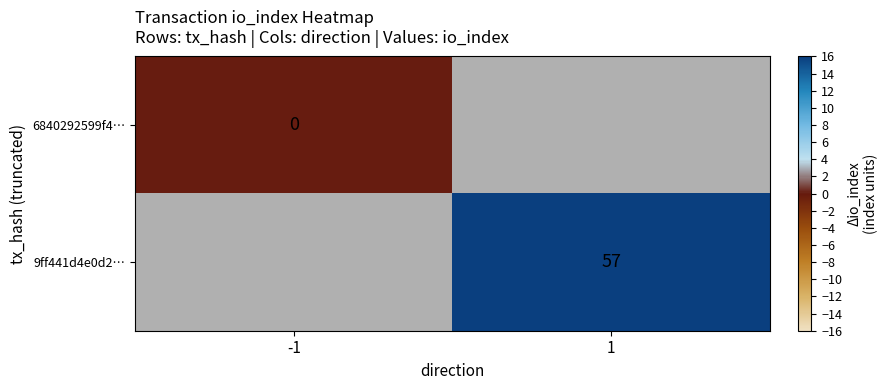

What is the maximum value shown in the chart?

57.0